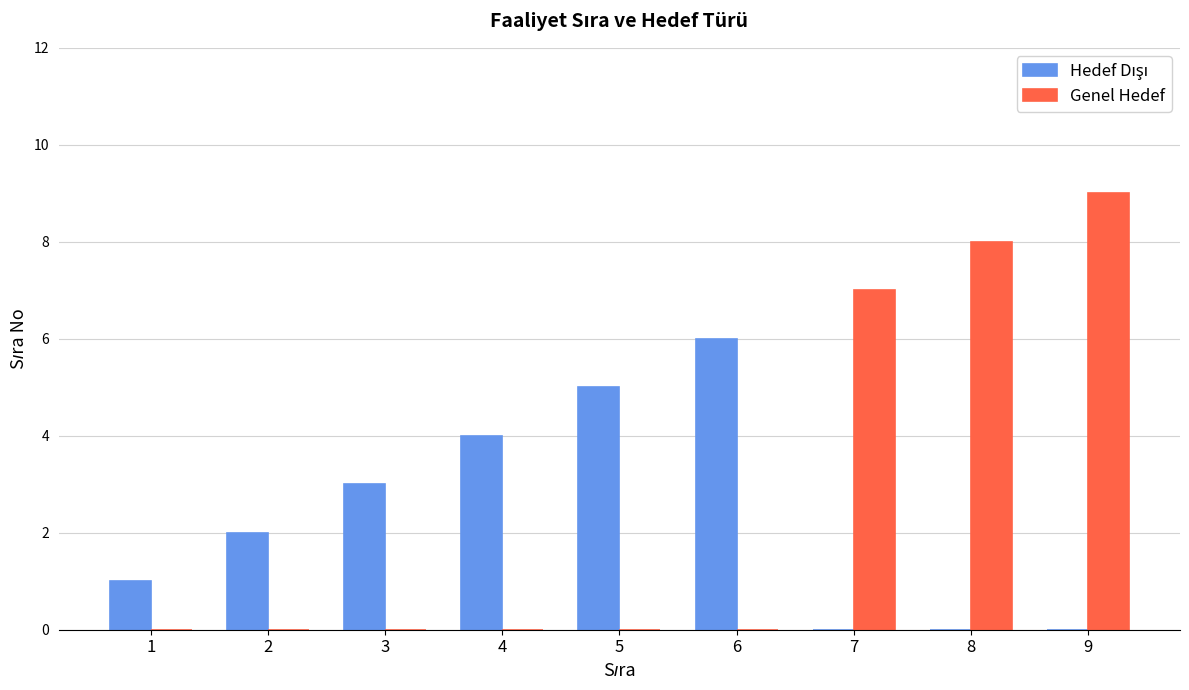

What is the difference between the Genel Hedef values at 1 and 8?

8